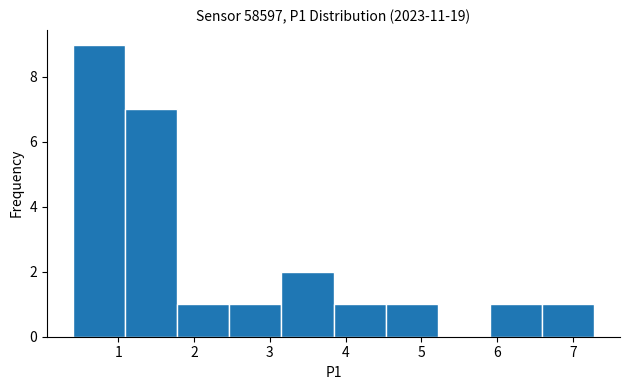

How tall is the bar that spans 5.9 to 6.6 on the x-axis? Neither the bar edges nor the heights are printed on the chart, so give them approximately, as read against the axes.

1